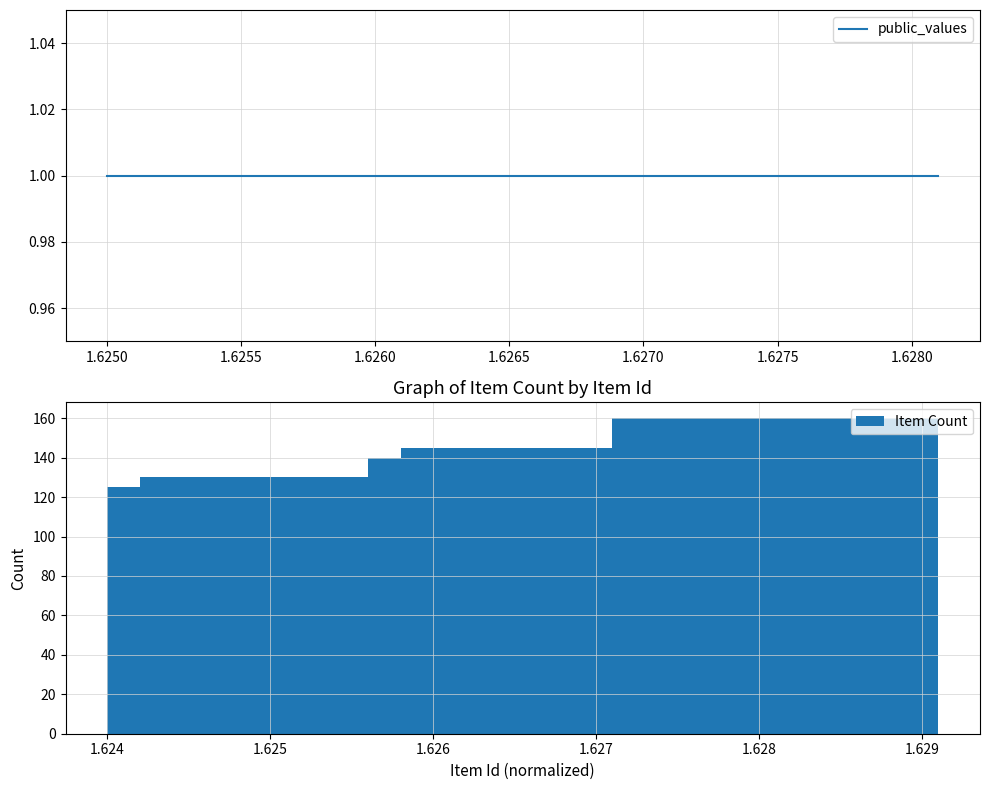

Which series changed the most between 1.6245 and 9?

Item Count